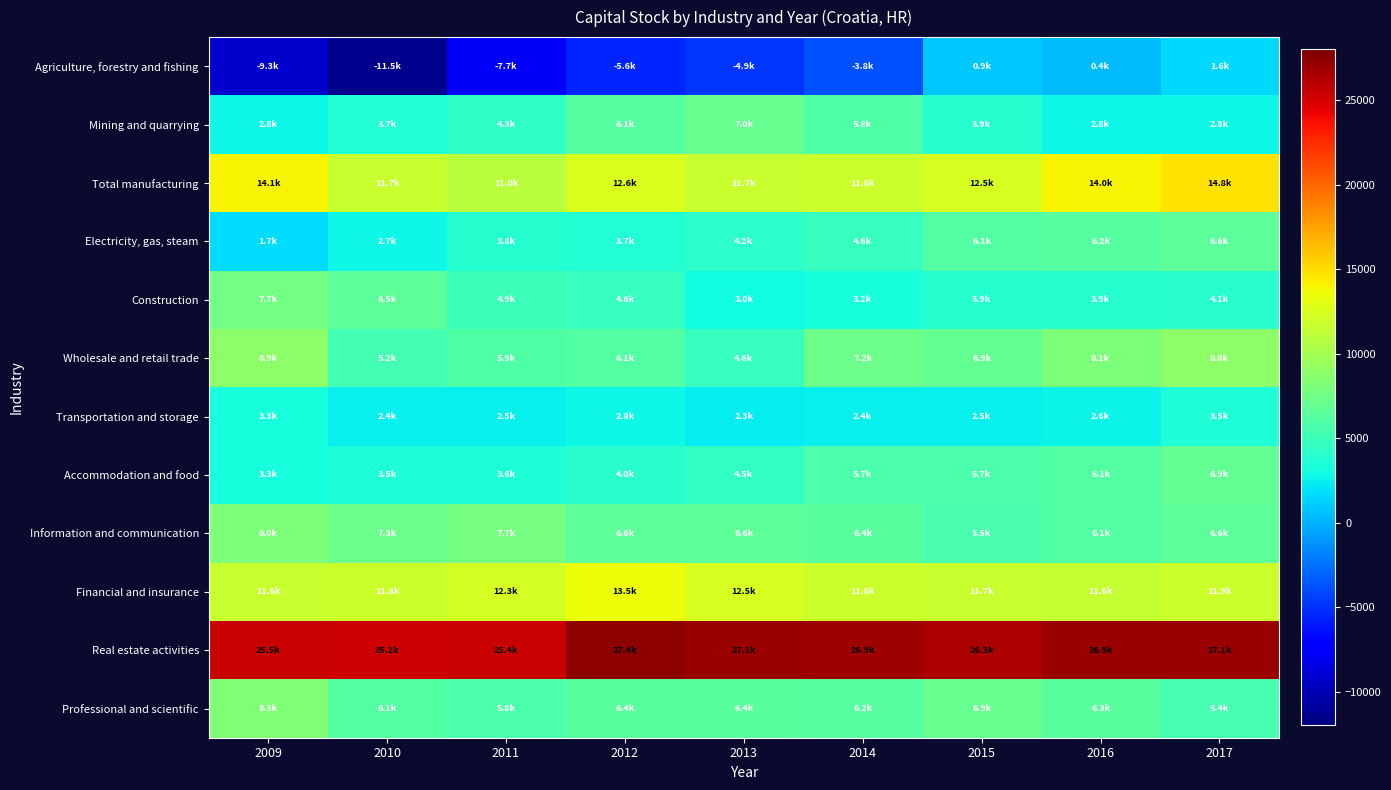

Reading left to right, what are all the values shown in this chart?

Agriculture, forestry and fishing: 2009=-9276.8	2010=-11468.1	2011=-7687.7	2012=-5578.1	2013=-4857.3	2014=-3815.2	2015=916.8	2016=446.3	2017=1576.5
Mining and quarrying: 2009=2812.4	2010=3724.2	2011=4330.4	2012=6125.4	2013=6979.4	2014=5823.5	2015=3861.4	2016=2772.5	2017=2814.5
Total manufacturing: 2009=14078.0	2010=11677.7	2011=11023.7	2012=12620.1	2013=11737.7	2014=11784.4	2015=12490.9	2016=13950.9	2017=14817.2
Electricity, gas, steam: 2009=1700.0	2010=2730.0	2011=3822.2	2012=3653.2	2013=4236.3	2014=4639.7	2015=6093.0	2016=6154.9	2017=6561.3
Construction: 2009=7679.3	2010=6530.1	2011=4908.0	2012=4595.6	2013=2960.4	2014=3211.8	2015=3878.2	2016=3934.7	2017=4061.7
Wholesale and retail trade: 2009=8862.2	2010=5212.9	2011=5887.0	2012=6105.0	2013=4630.6	2014=7249.8	2015=6867.3	2016=8144.9	2017=8801.3
Transportation and storage: 2009=3279.7	2010=2376.9	2011=2490.1	2012=2826.3	2013=2309.7	2014=2384.5	2015=2507.3	2016=2644.8	2017=3506.5
Accommodation and food: 2009=3300.3	2010=3501.1	2011=3602.1	2012=3965.5	2013=4459.3	2014=5691.9	2015=5712.2	2016=6072.7	2017=6905.4
Information and communication: 2009=8041.6	2010=7258.2	2011=7701.3	2012=6555.8	2013=6566.1	2014=6407.1	2015=5513.1	2016=6124.7	2017=6555.1
Financial and insurance: 2009=11609.1	2010=11809.3	2011=12285.0	2012=13546.7	2013=12494.5	2014=11838.2	2015=11748.5	2016=11559.5	2017=11876.0
Real estate activities: 2009=25497.8	2010=25240.0	2011=25405.5	2012=27379.5	2013=27054.7	2014=26889.2	2015=26327.8	2016=26949.9	2017=27059.4
Professional and scientific: 2009=8254.4	2010=6064.9	2011=5770.0	2012=6414.1	2013=6364.8	2014=6161.5	2015=6949.6	2016=6287.4	2017=5384.6